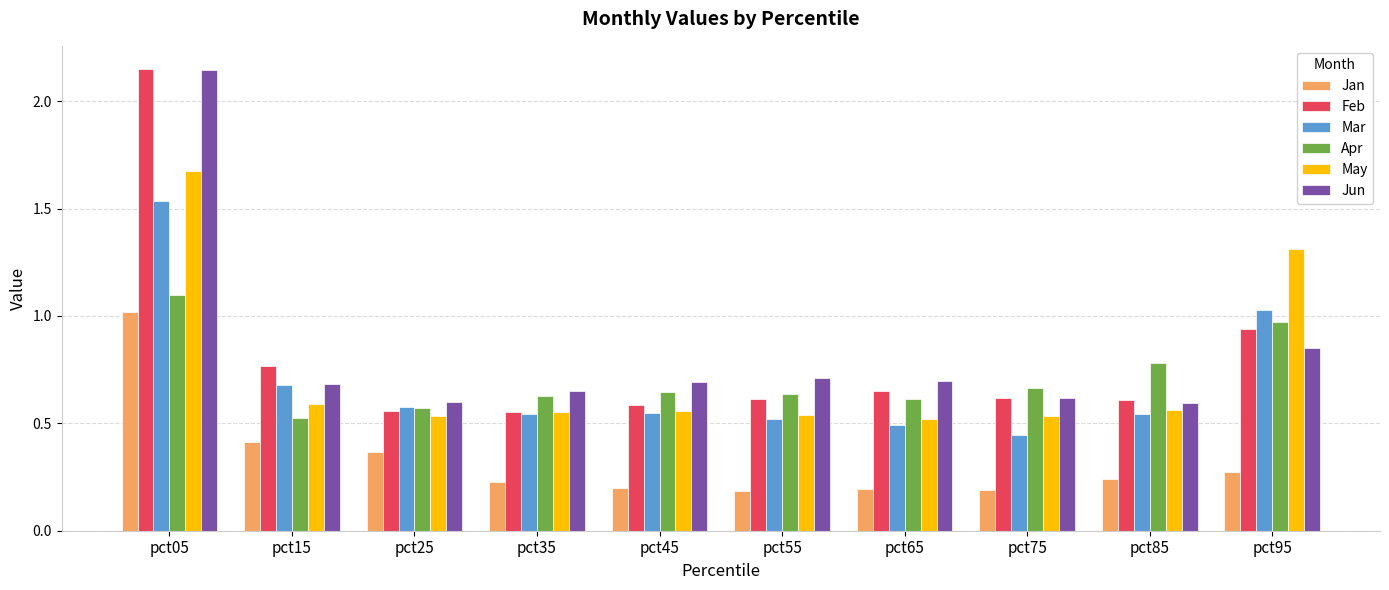

At which label does May reach its peak?

pct05